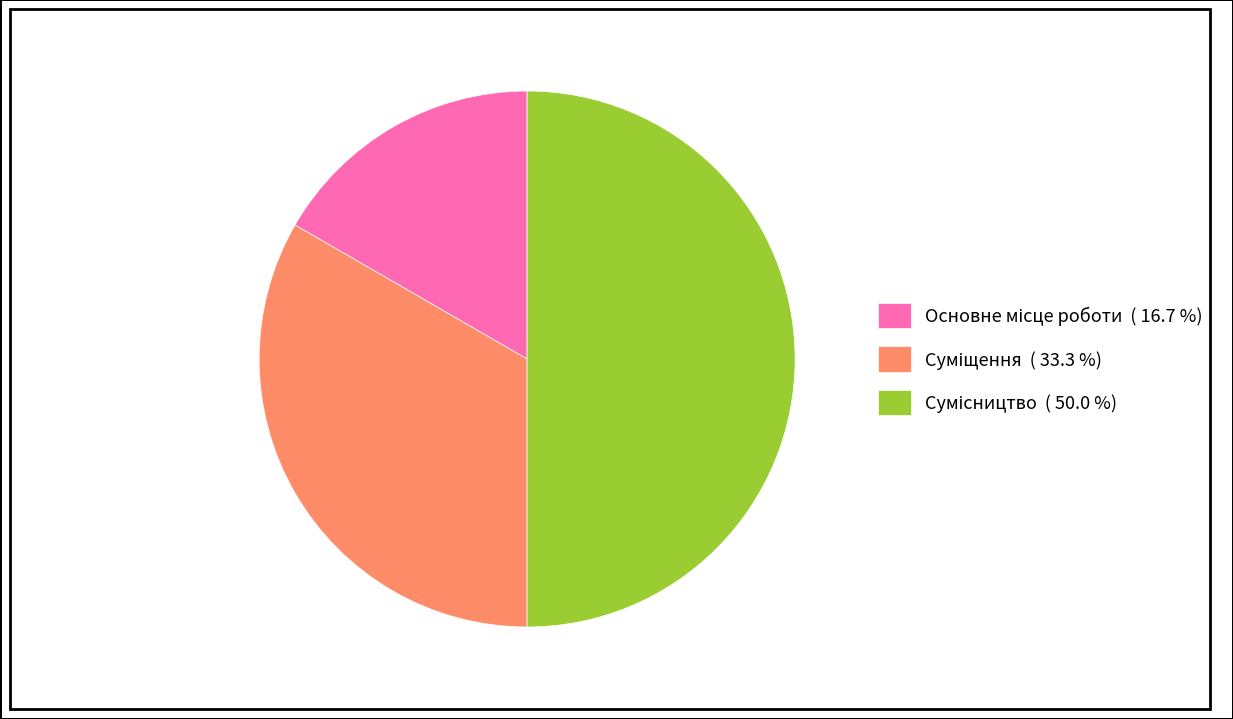

To the nearest percent, what percentage of the pie is Суміщення?

33%